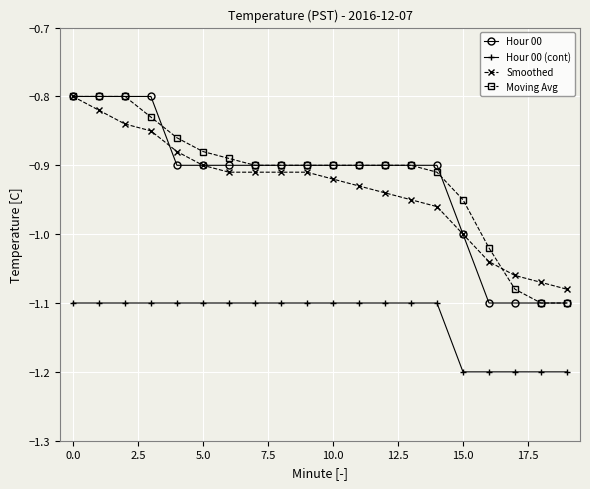

What is the minimum value shown in the chart?

-1.2